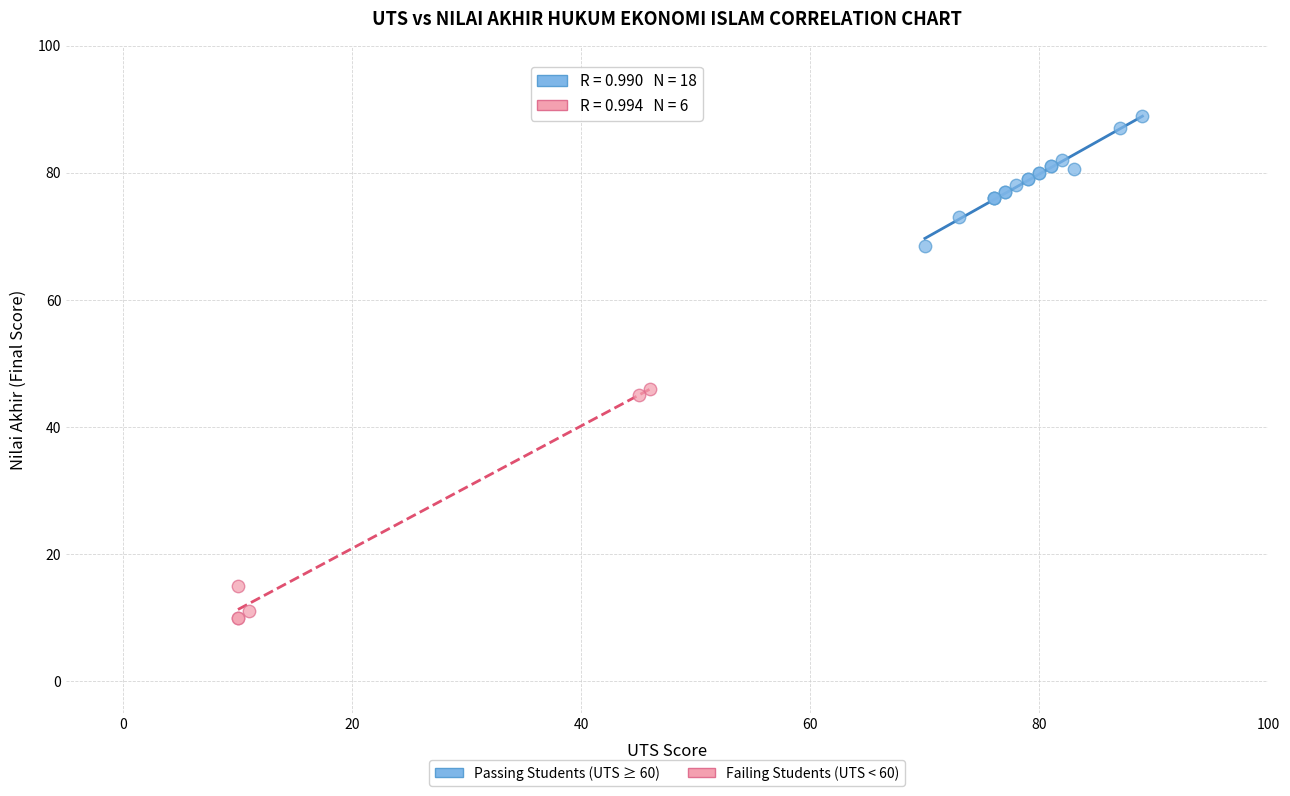

Which series has the widest spread of Y values?

Failing Students (UTS < 60)